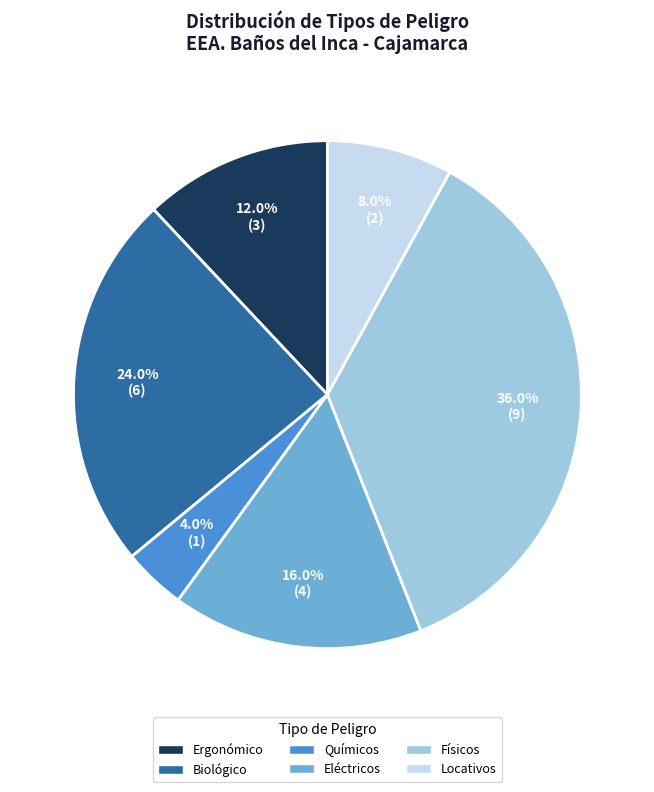

What percentage is the Ergonómico slice, to the nearest percent?

12%